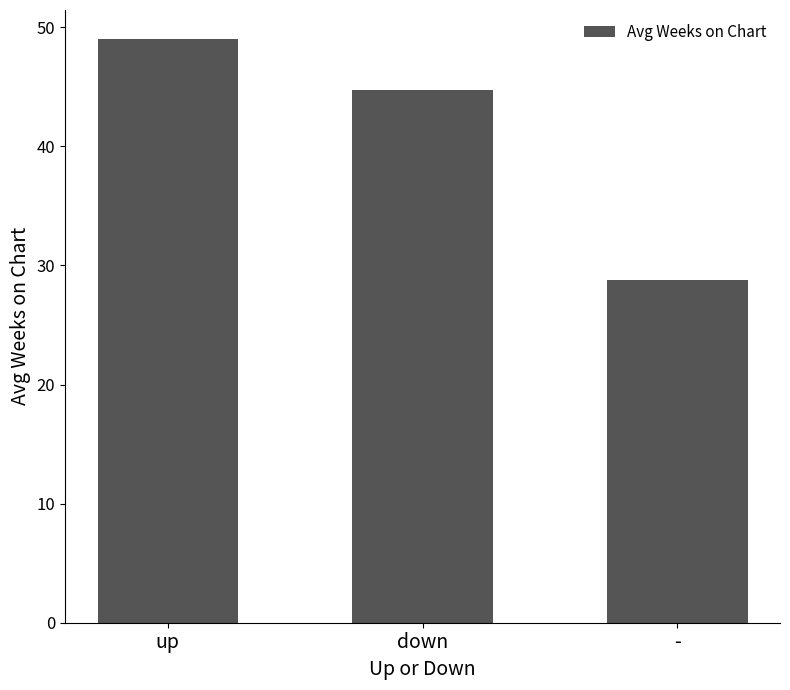

Does the chart contain stacked bars?

No